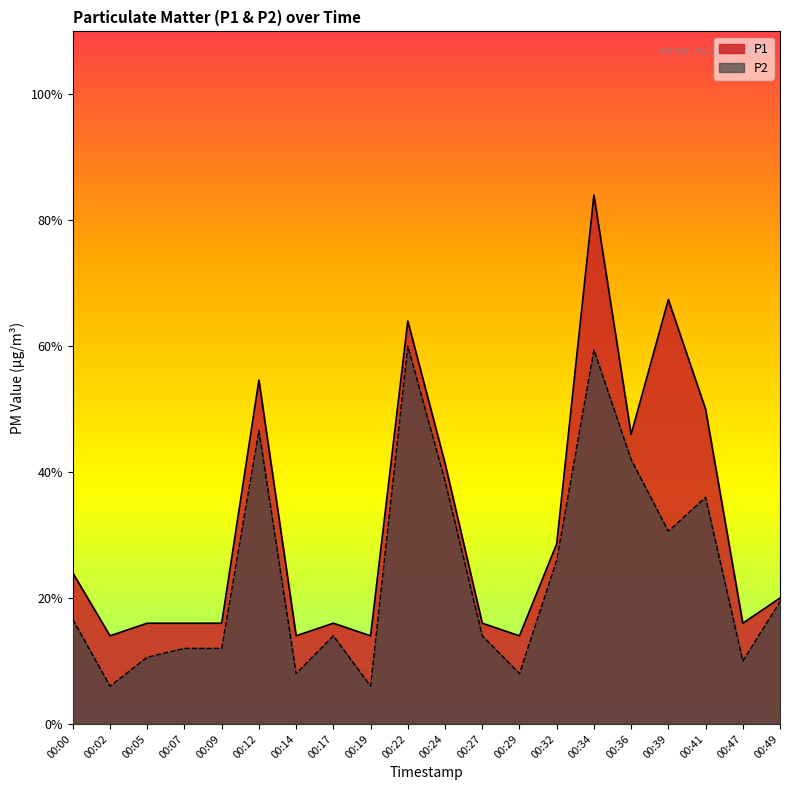

What is the spread (max minus min) of values at 00:39?

1.8